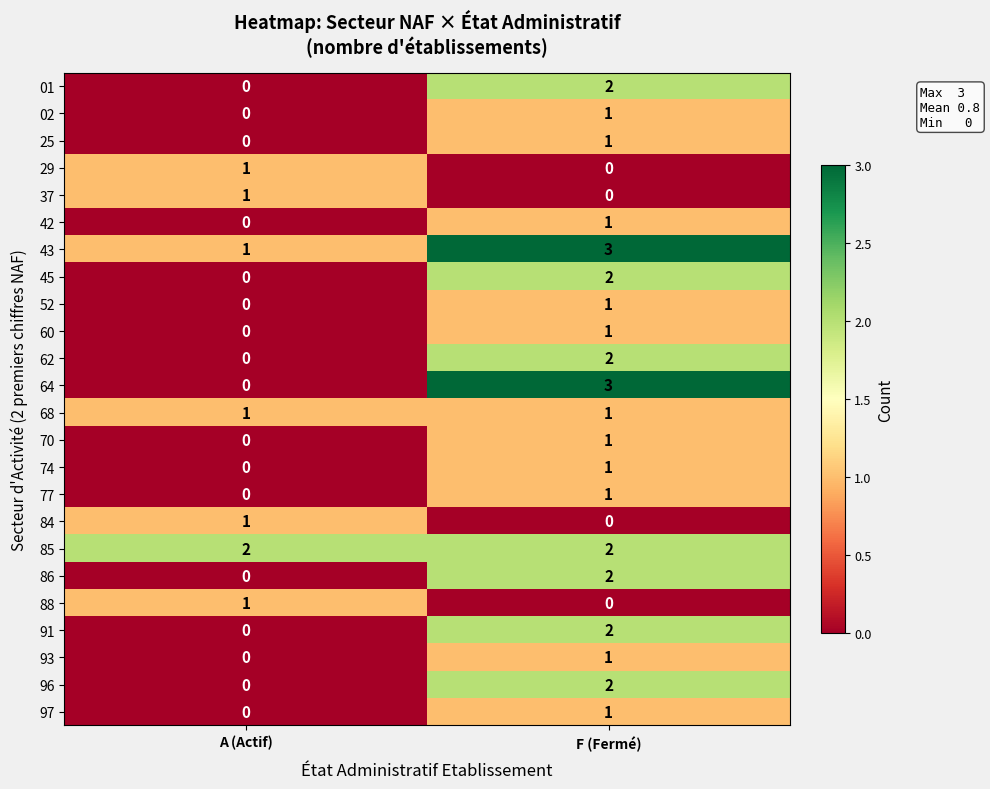

At which category is the sum across all series the highest?

F (Fermé)